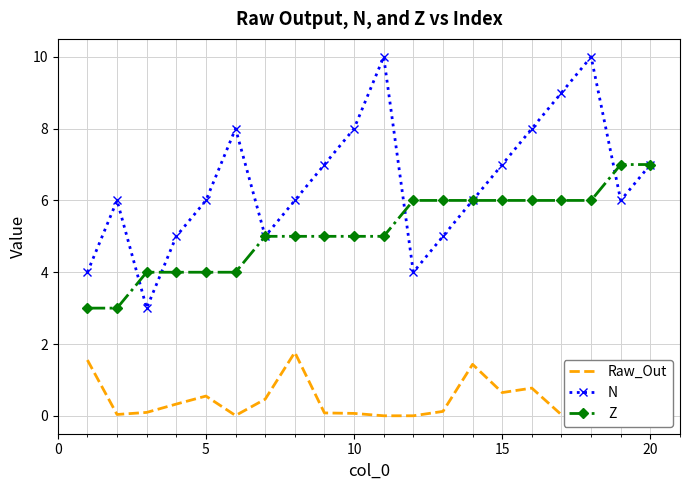

Which series has the largest total across all categories?

N